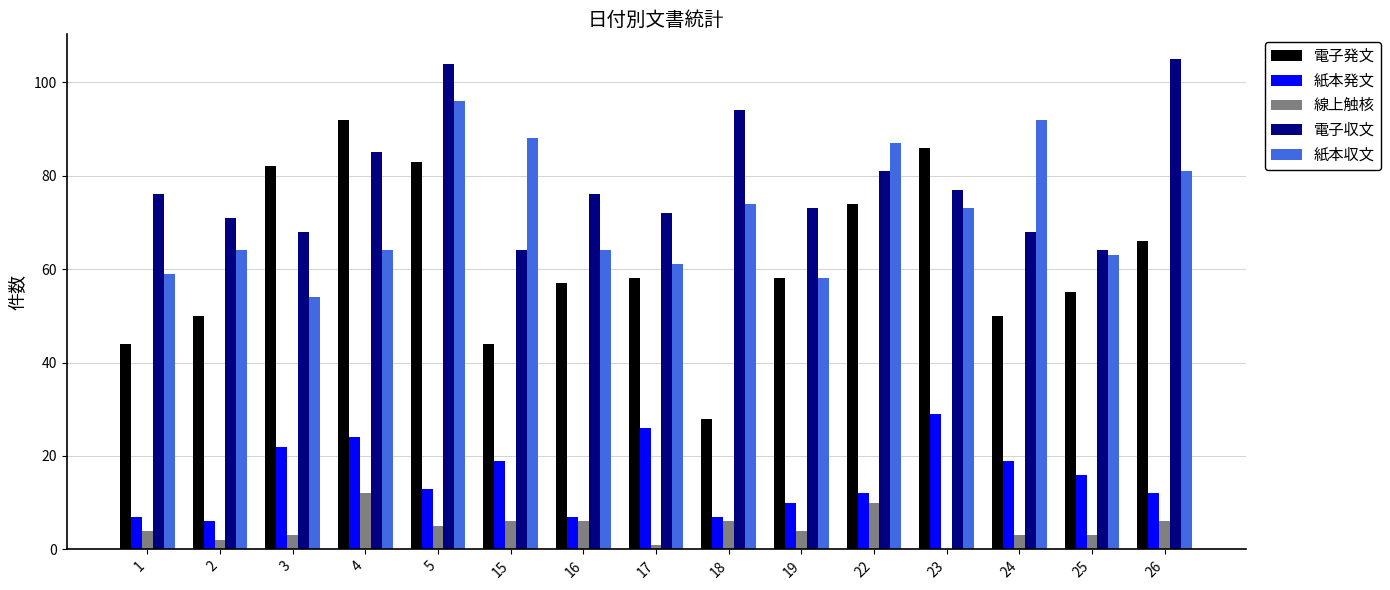

What is the average value of the 紙本収文 series?

72